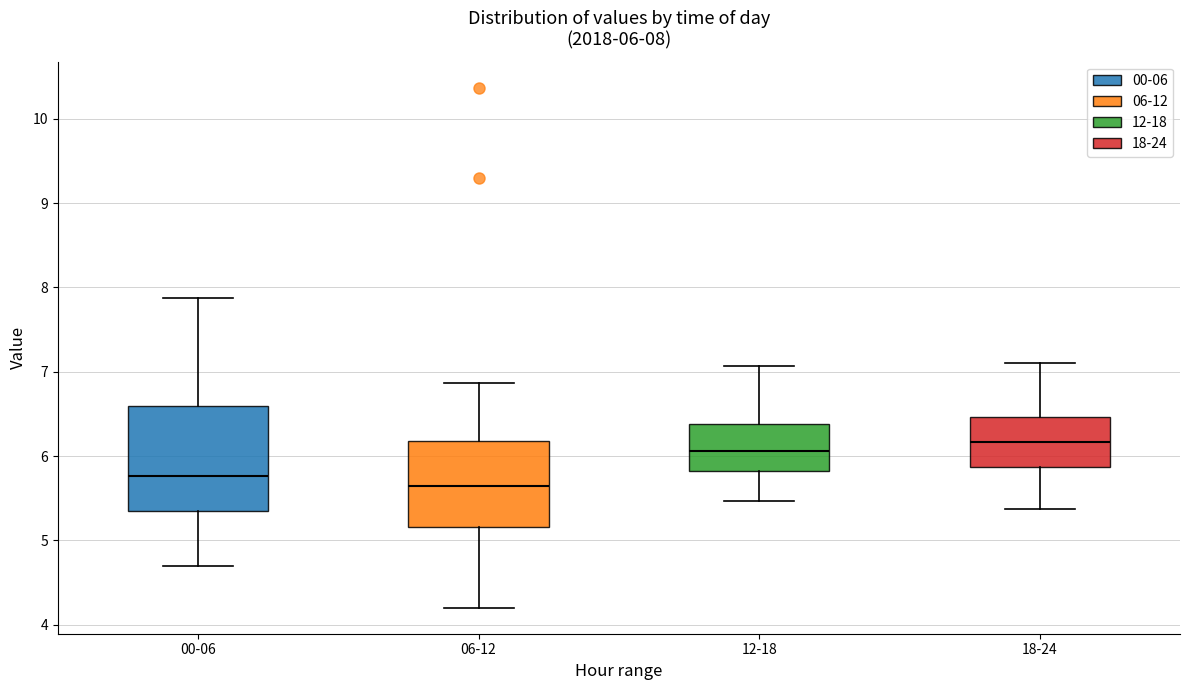

Which box is the tallest, from its lower edge to its upper edge?

00-06